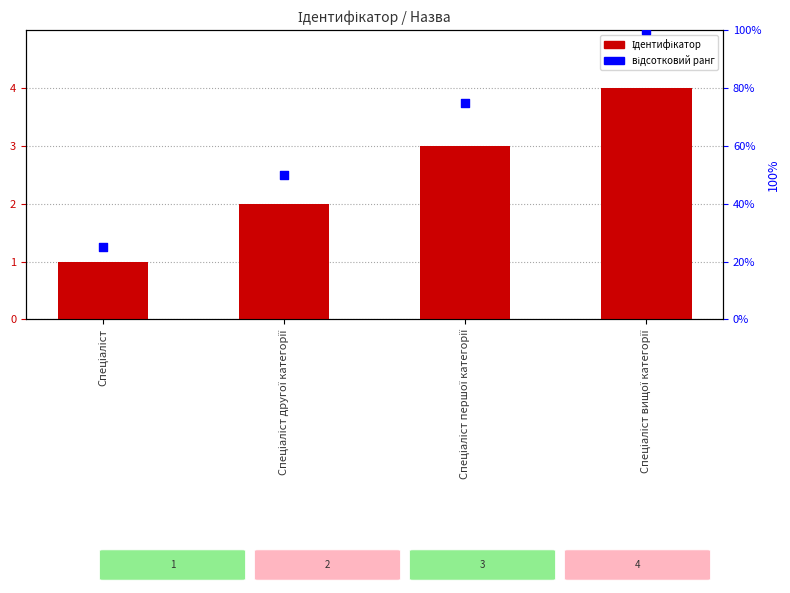

What are all the series names shown in the legend?

Ідентифікатор, відсотковий ранг